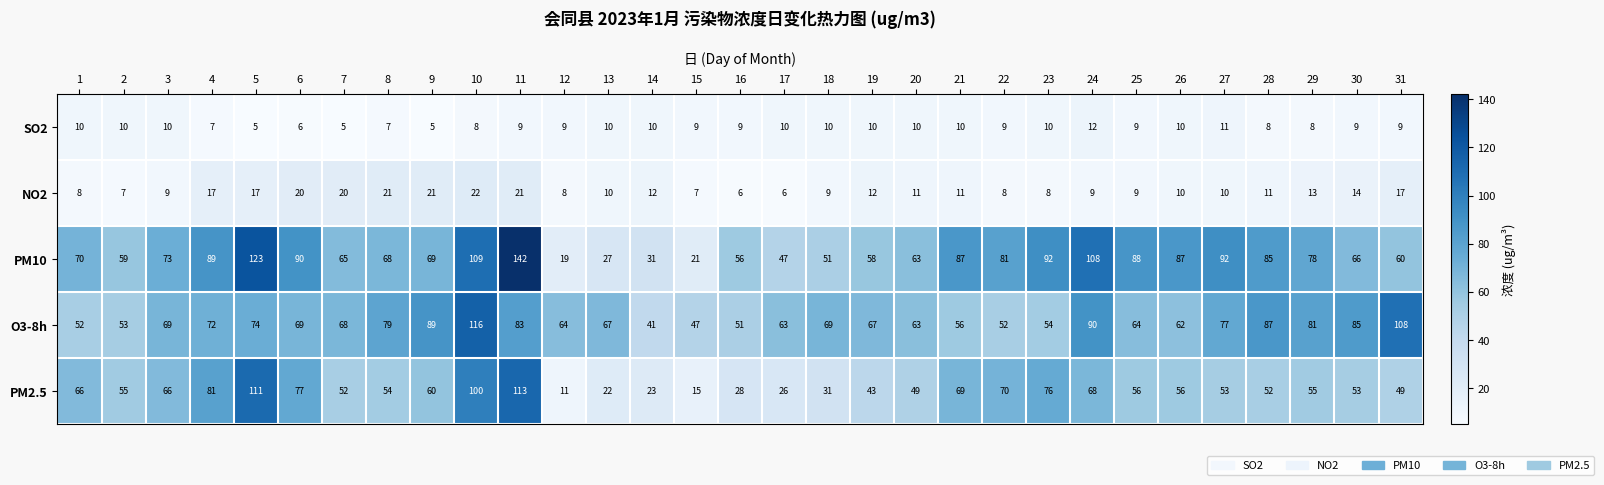

True or false: PM10 has a value of 44 at 7.

False